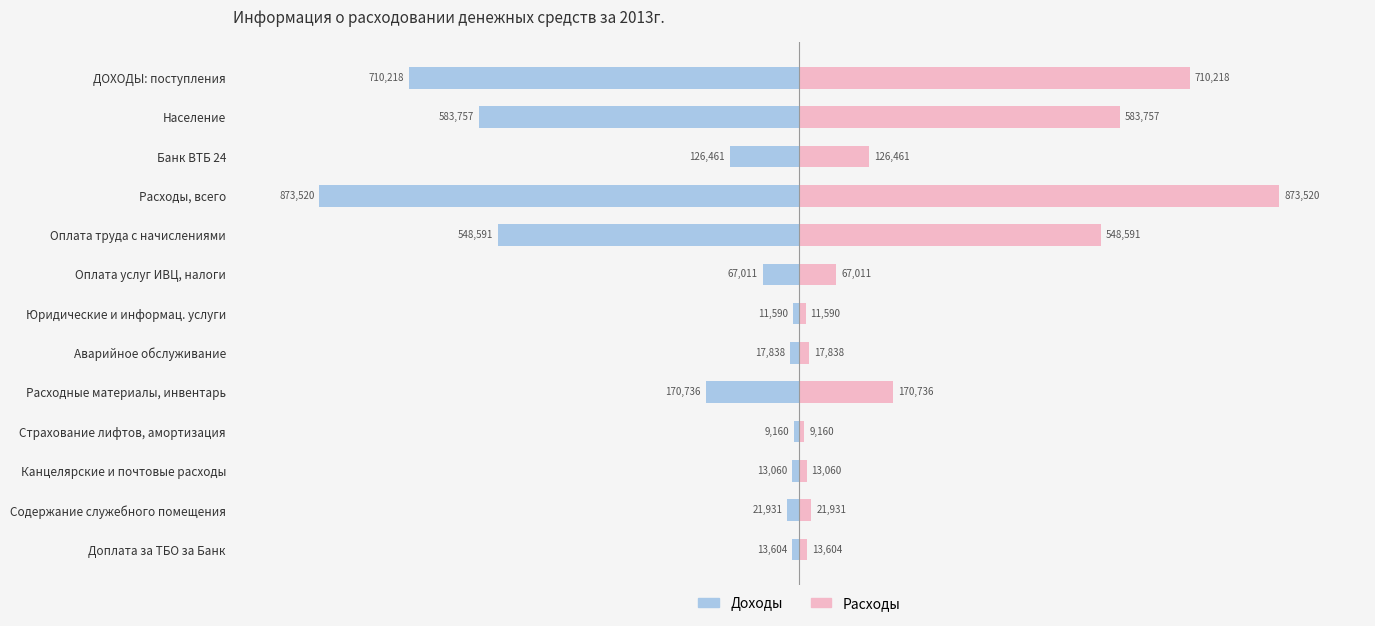

The value of Расходы at Страхование лифтов, амортизация is 9159.8. True or false?

True